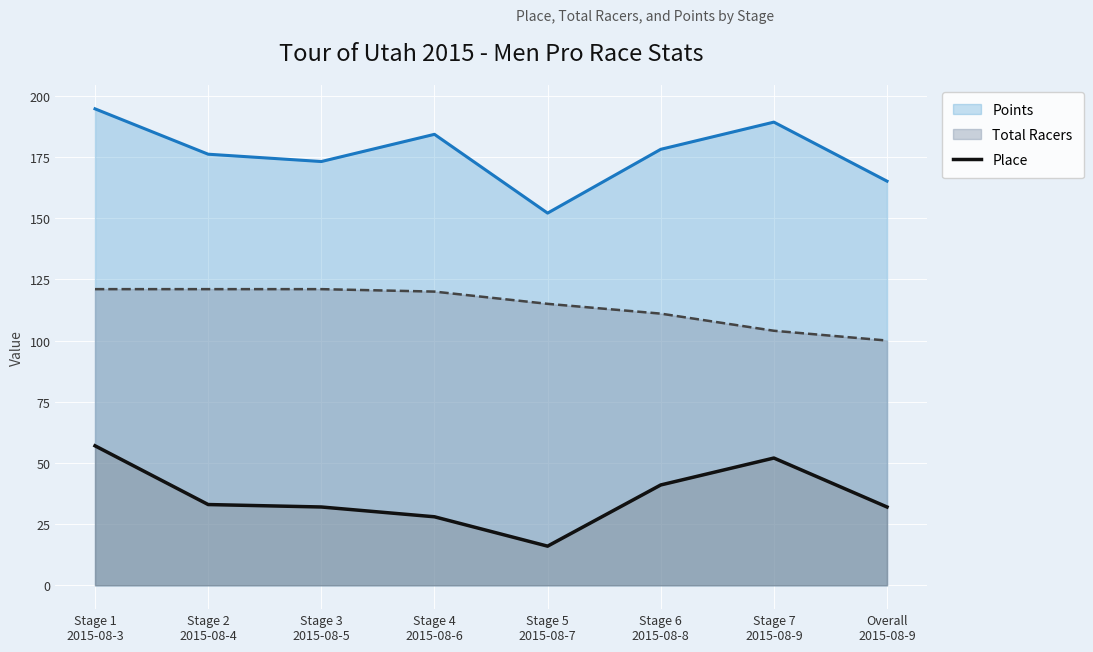

How many data points are above 33?

3